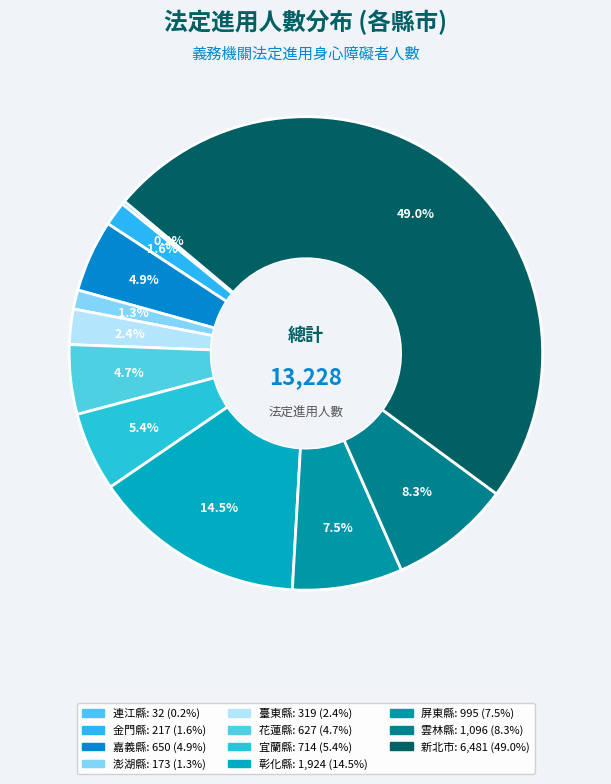

To the nearest percent, what portion does 金門縣 represent?

2%